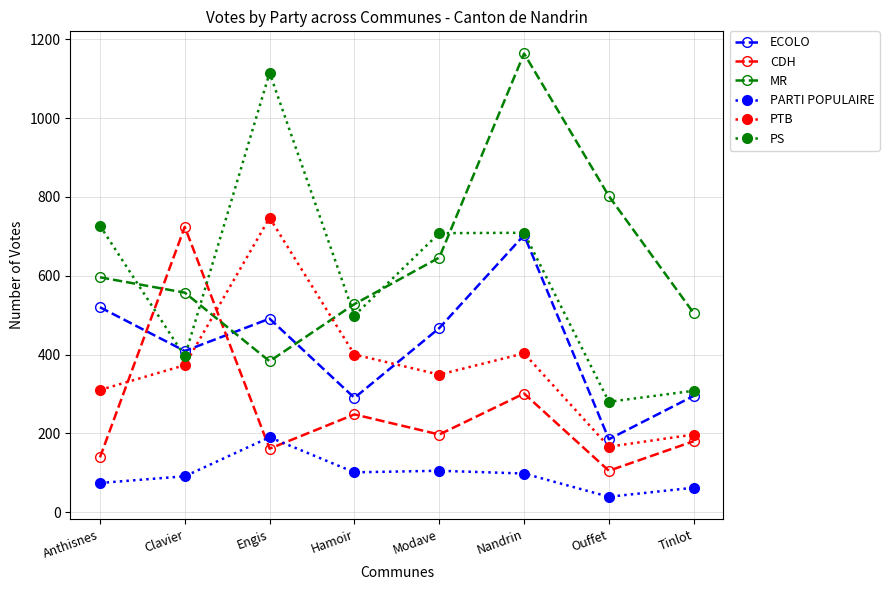

Does the chart display data point markers on the line(s)?

Yes